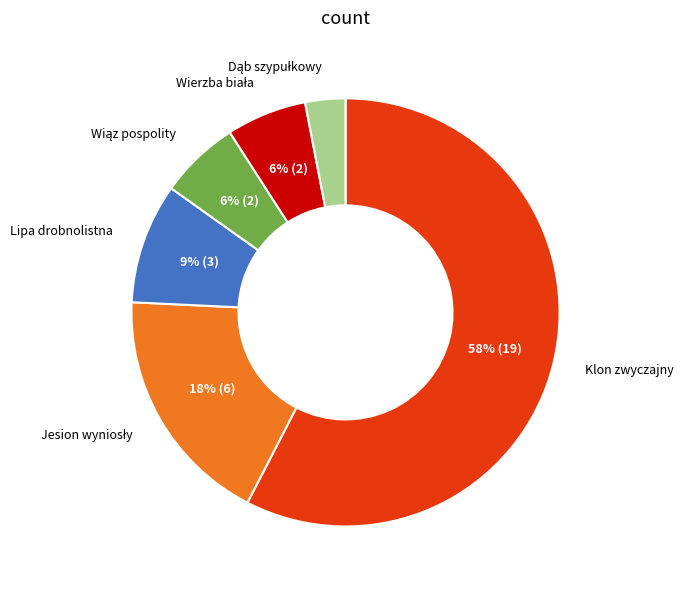

Is it true that Lipa drobnolistna is 1% of the pie?

False